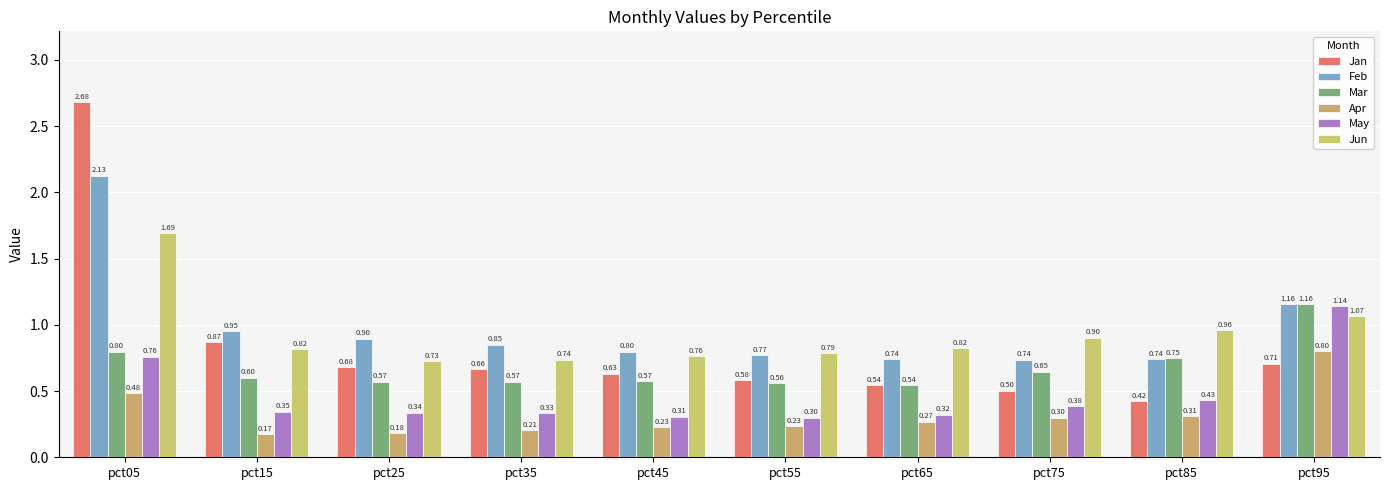

What is the average value of the May series?

0.5